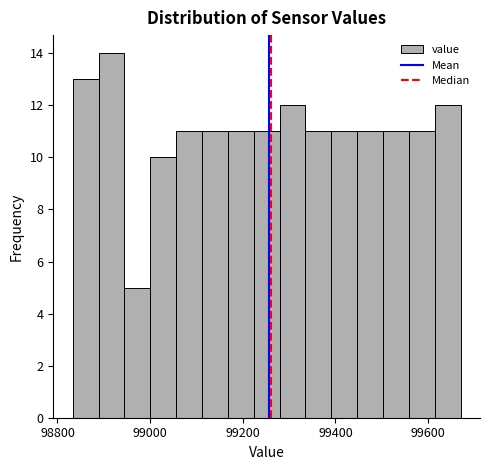

Around what value on the x-axis is the tallest bar? Give the approximate position of its centre, as read against the axis.

98920